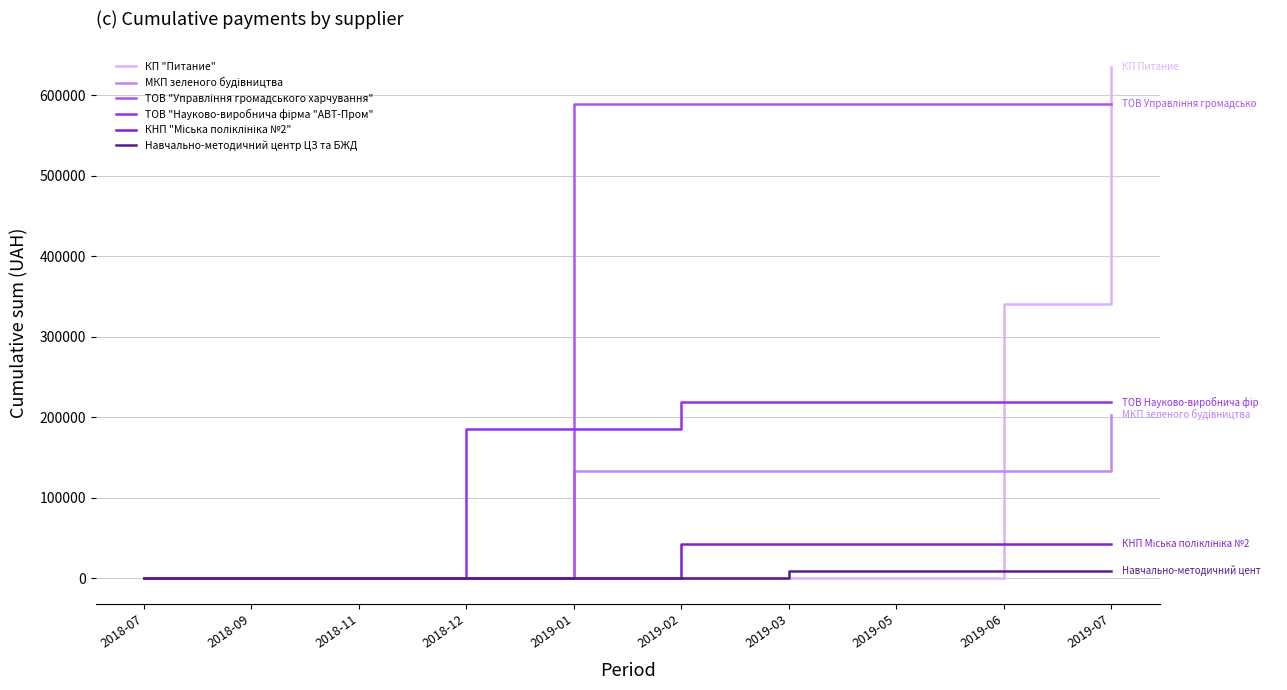

At which category does the chart reach its peak across all series?

2019-07